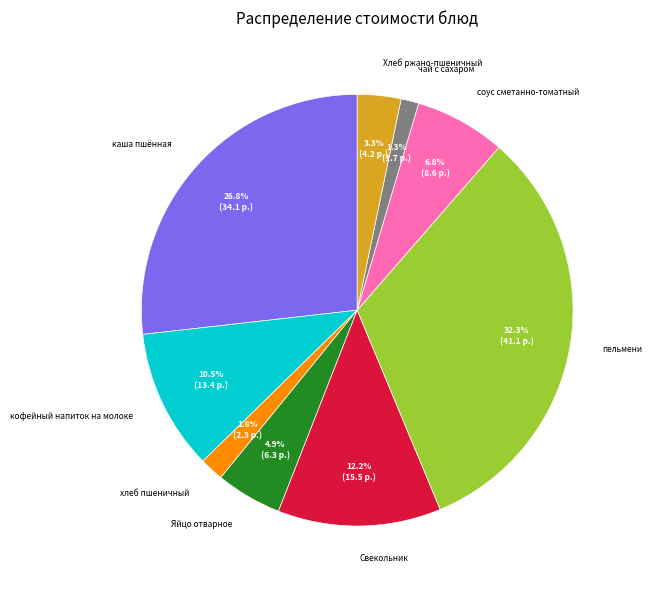

To the nearest percent, what portion does чай с сахаром represent?

1%